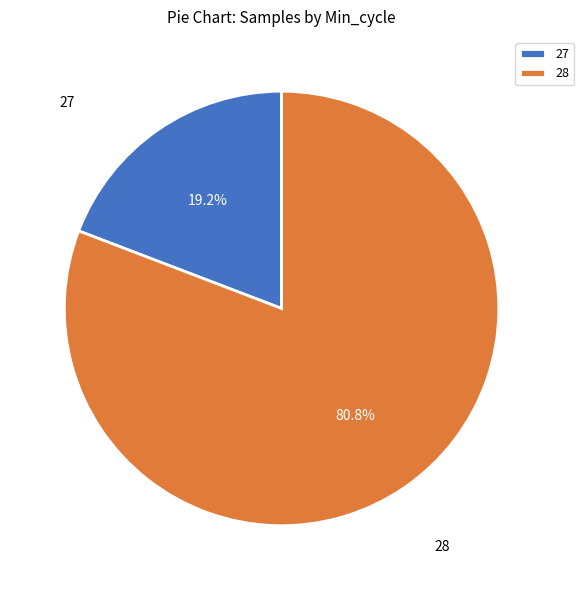

Rank the categories by value from highest to lowest.

28, 27